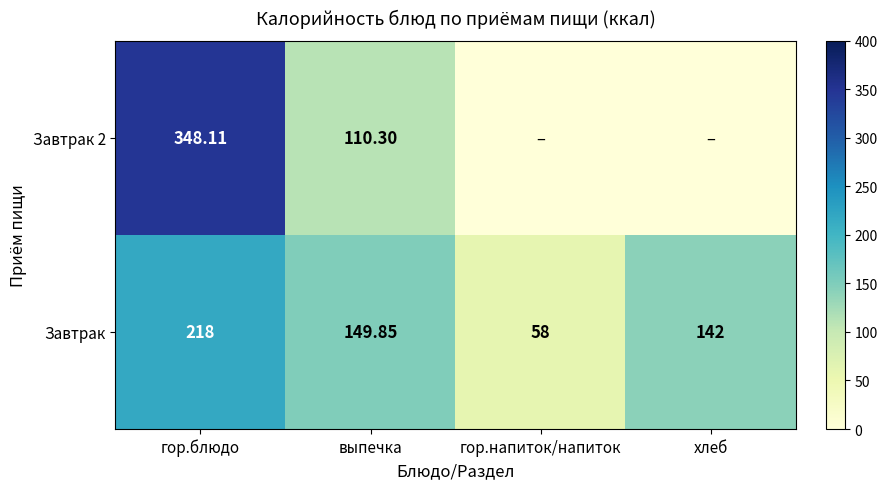

Where does the Завтрак series first go above 149?

гор.блюдо